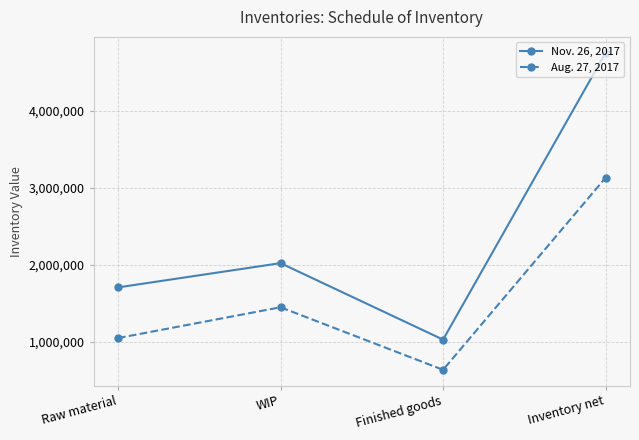

At WIP, list the series in order from largest to smallest.

Nov. 26, 2017, Aug. 27, 2017